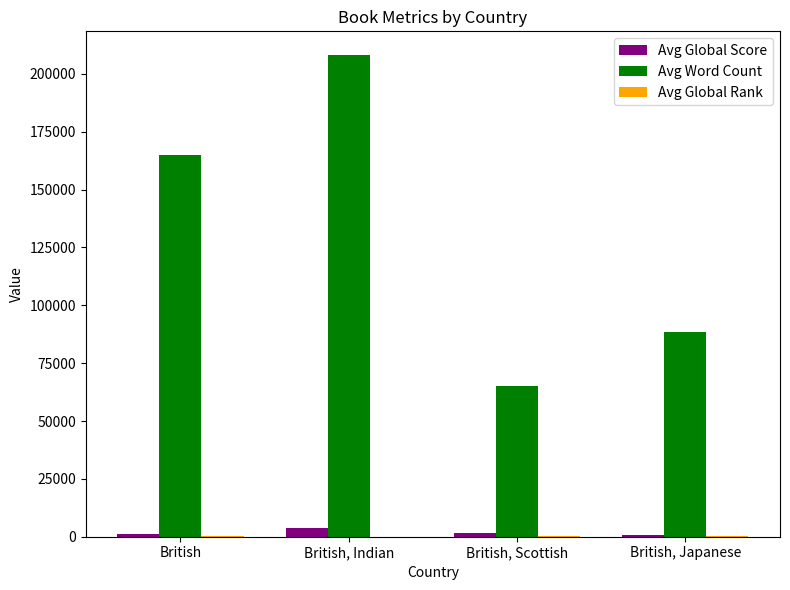

What is the maximum value for Avg Word Count?

208000.0